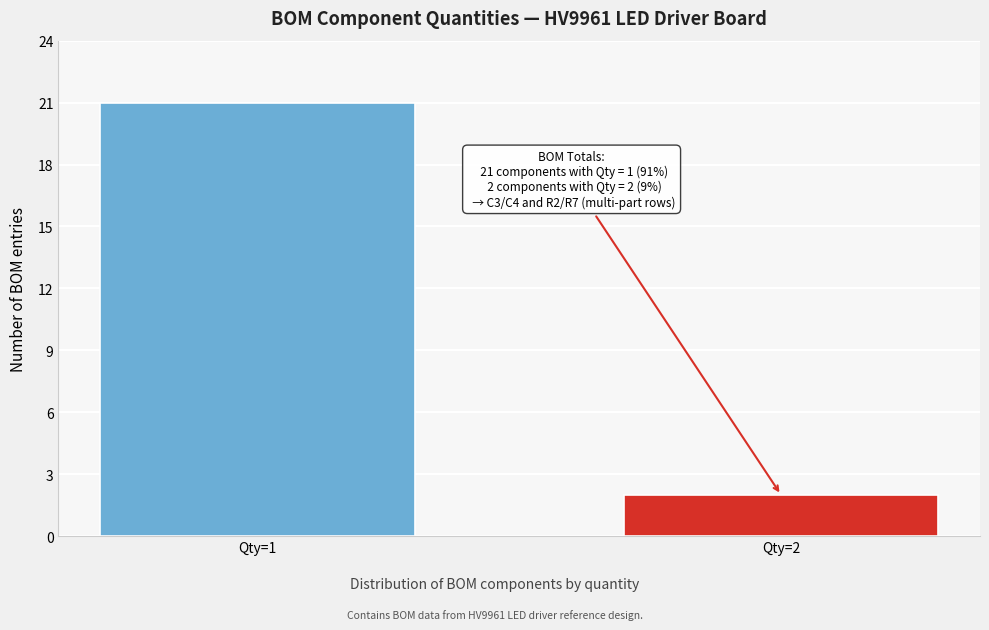

Reading left to right, extract all data points from this chart.

21	2